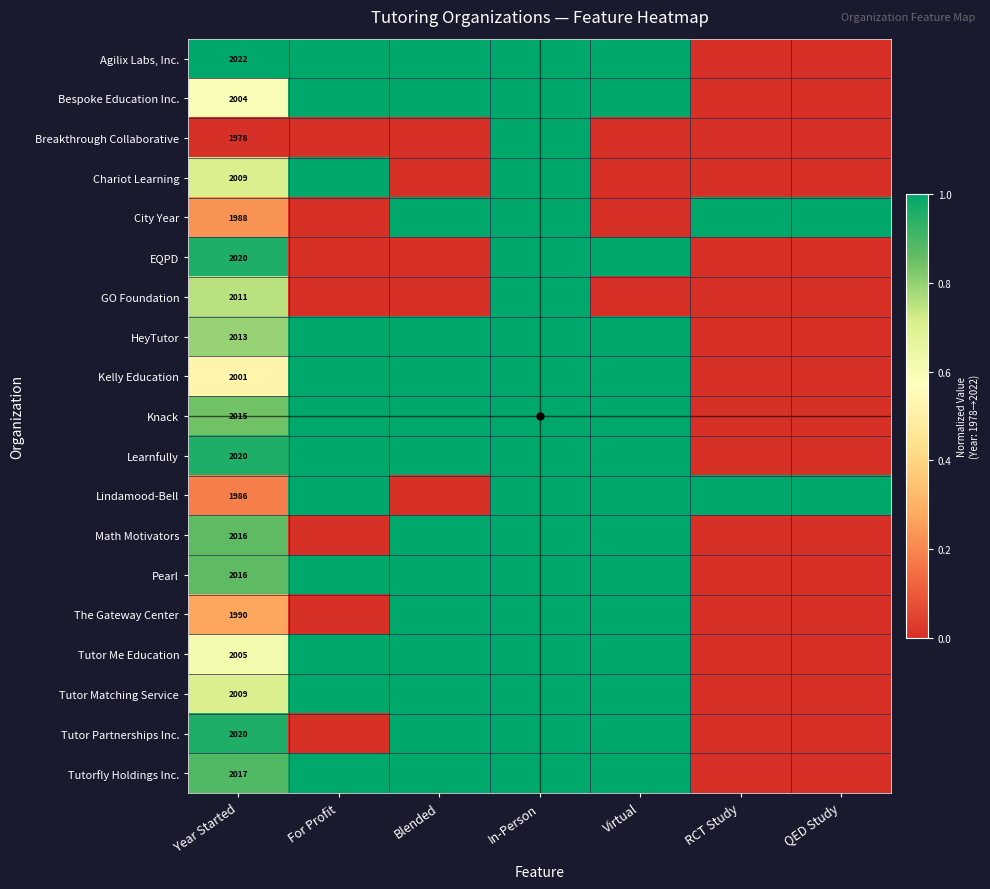

True or false: Learnfully has a value of 2744 at Year Started.

False